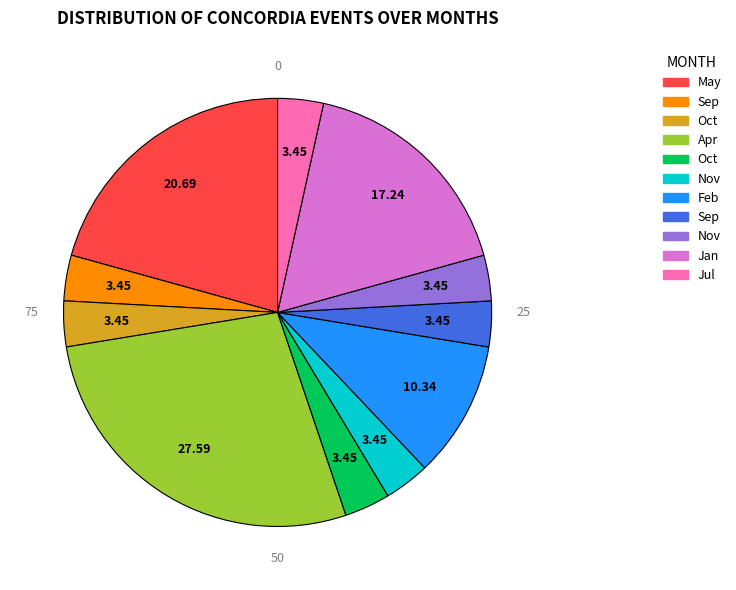

Is there a majority slice in this chart?

No